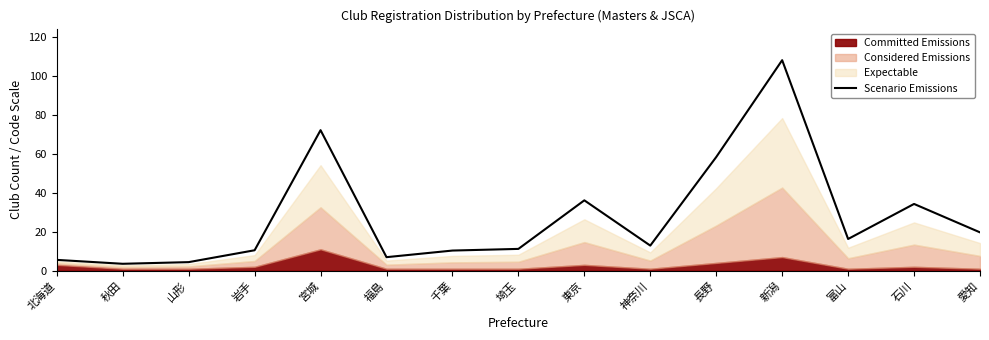

List the labels in order of value, smallest first.

秋田, 山形, 北海道, 福島, 千葉, 岩手, 埼玉, 神奈川, 富山, 愛知, 石川, 東京, 長野, 宮城, 新潟